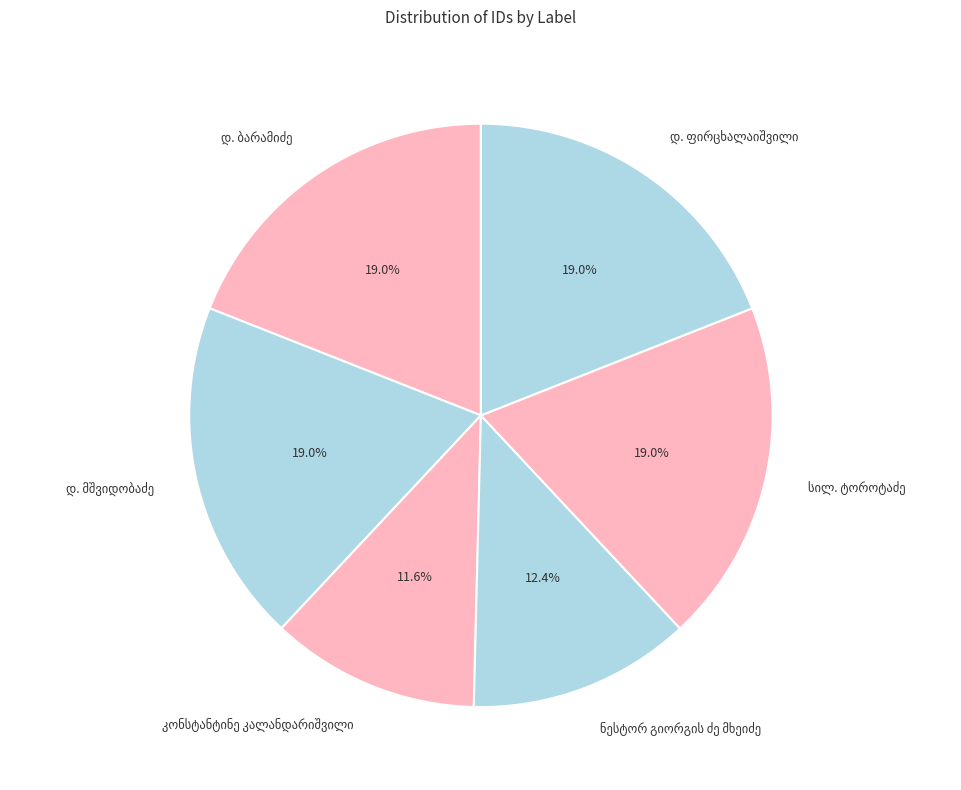

Is there any slice that represents more than half of the pie?

No